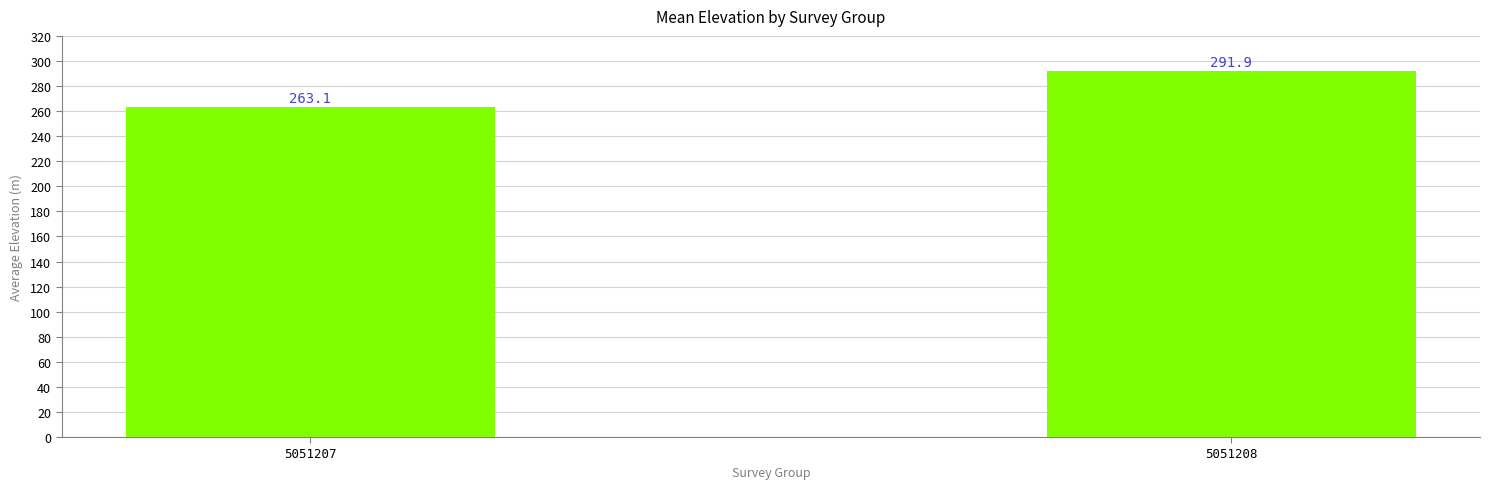

List the labels in order of value, largest first.

5051208, 5051207